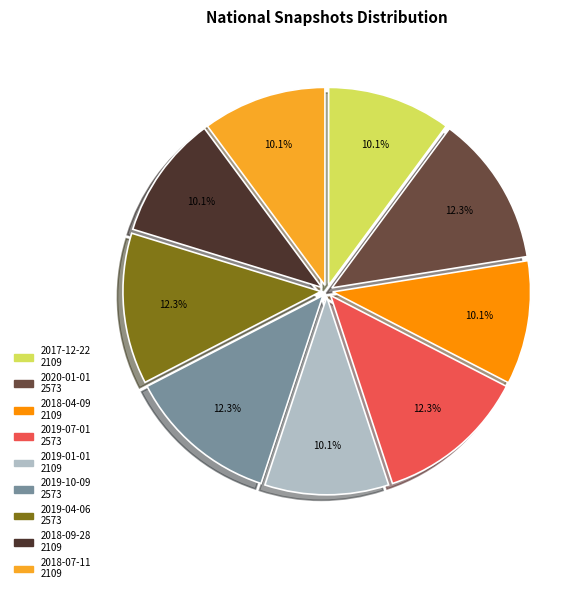

Approximately how many times larger is the value at 2020-01-01 compared to 2019-04-06?

1.0